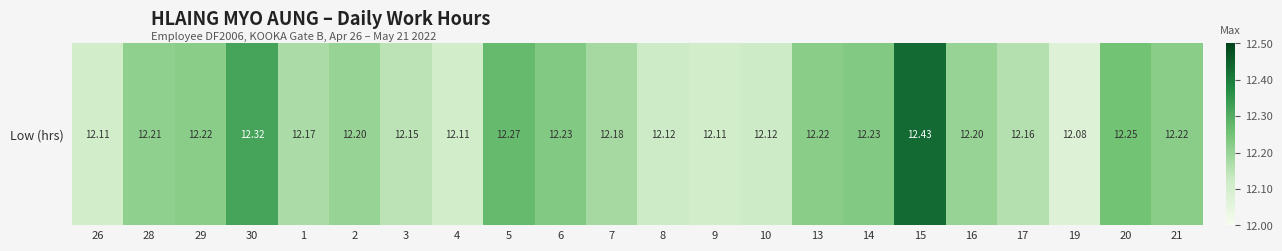

At which category does the chart reach its peak across all series?

15